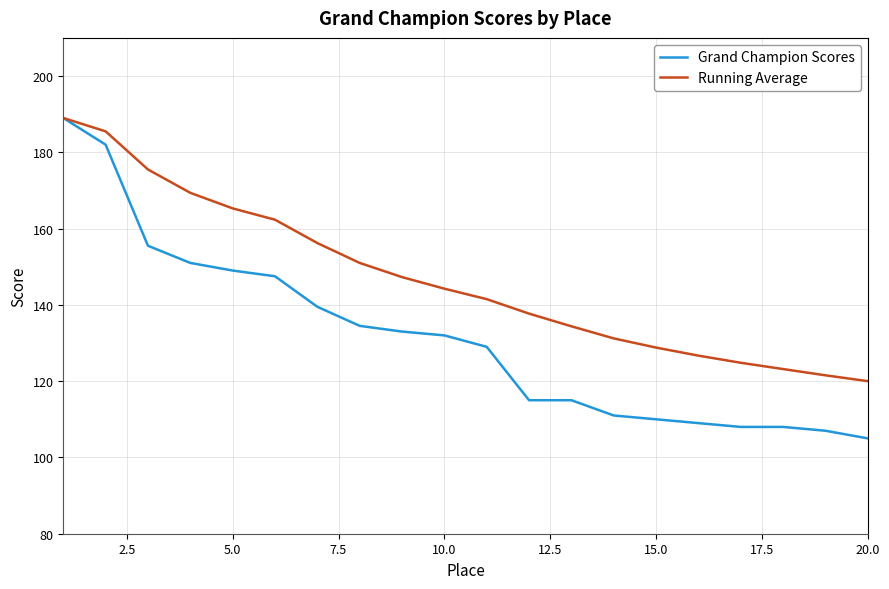

What is the lowest value of the Running Average series?

120.0